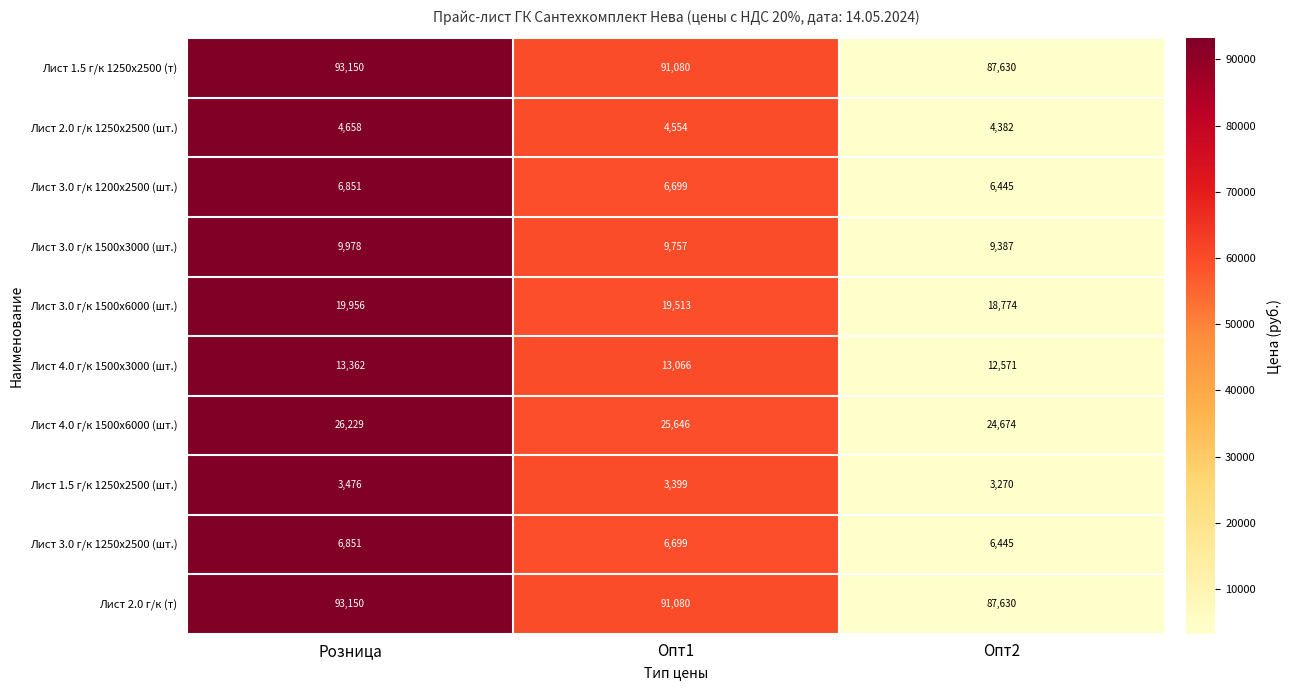

Count the number of data series in this chart.

10